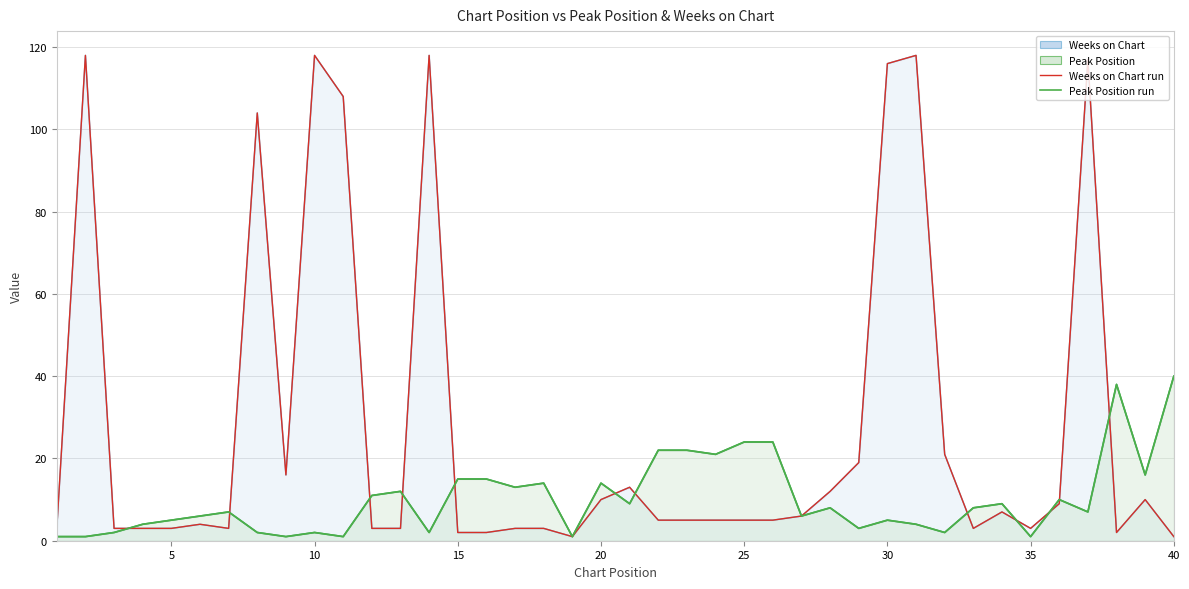

The value of Weeks on Chart (run) at 30 is 178. True or false?

False